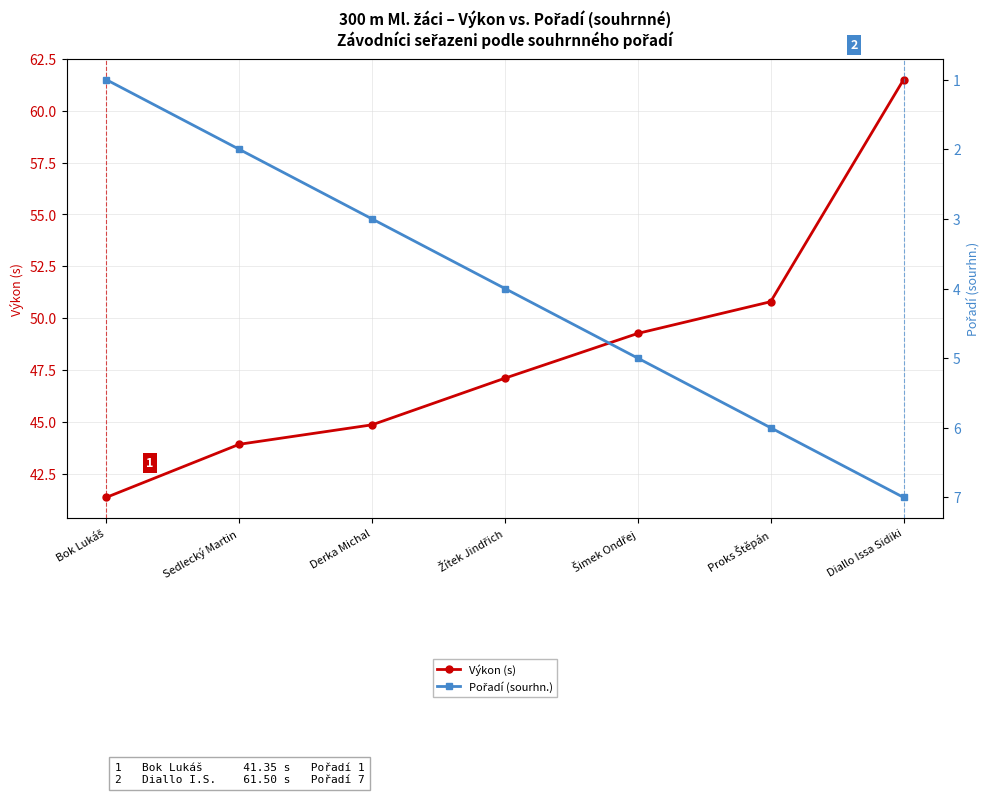

True or false: Výkon (s) and Pořadí (sourhn.) cross at least once.

False